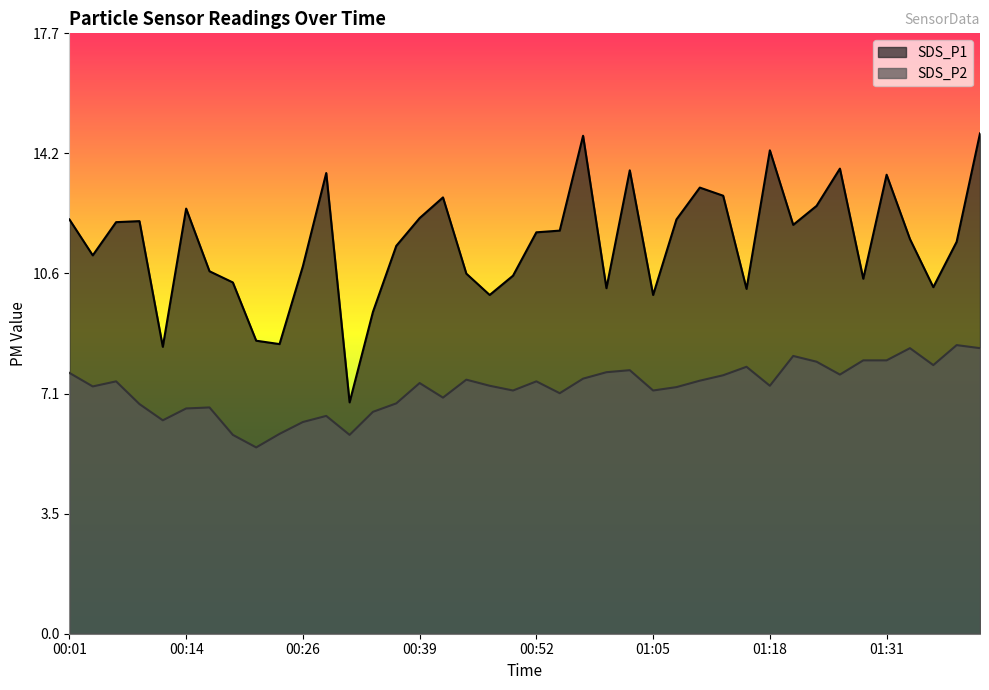

Between 01:26 and 00:52, which is larger?

01:26